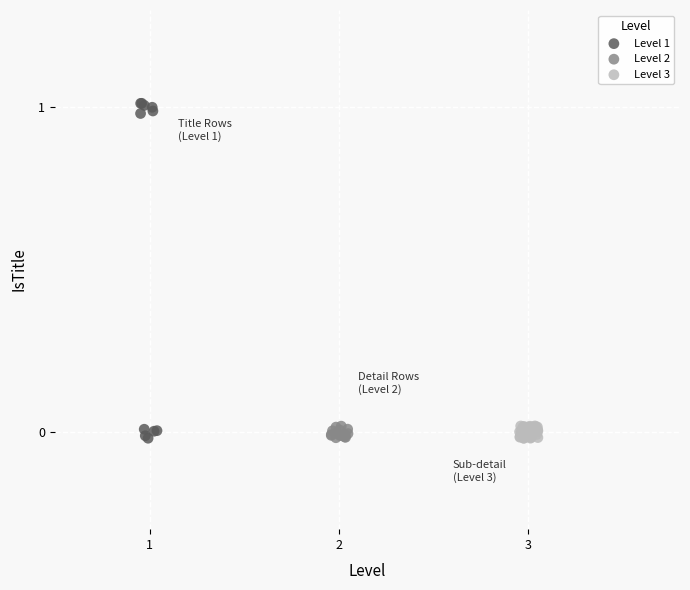

Which series contains the highest Y value?

Level 1